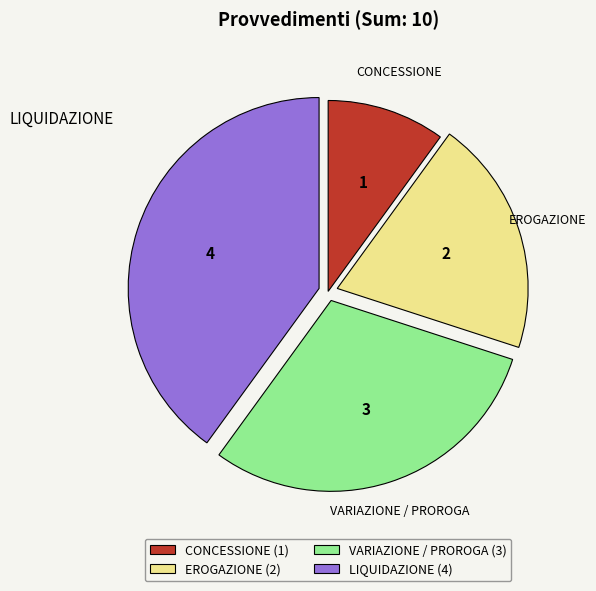

Is there any slice that represents more than half of the pie?

No